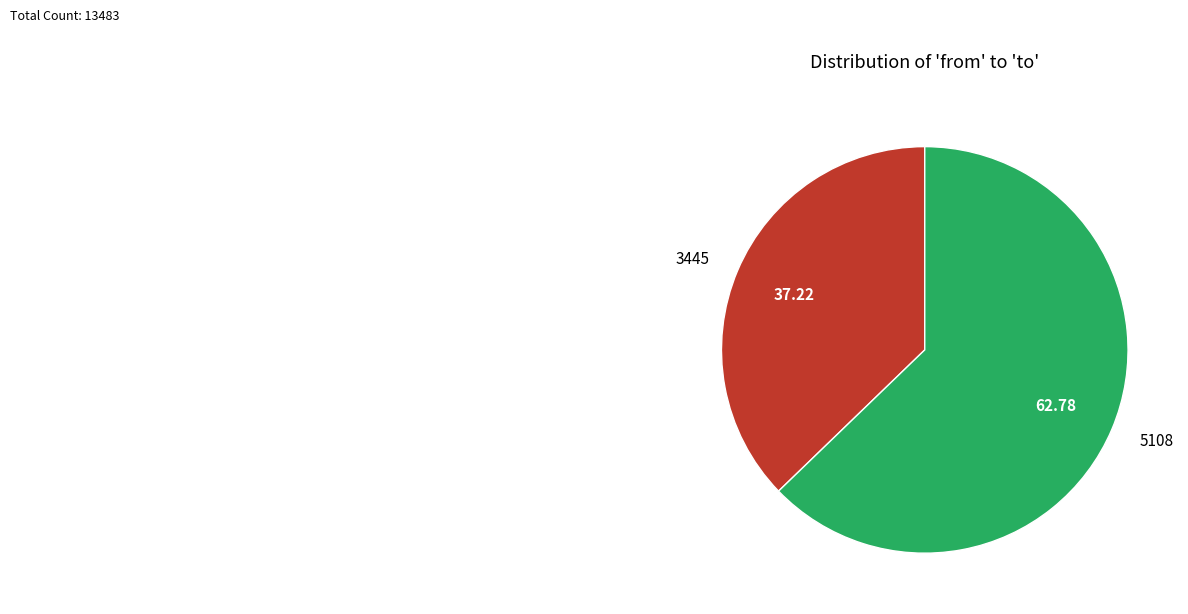

Do 3445 and 5108 together represent more than half of the pie?

Yes